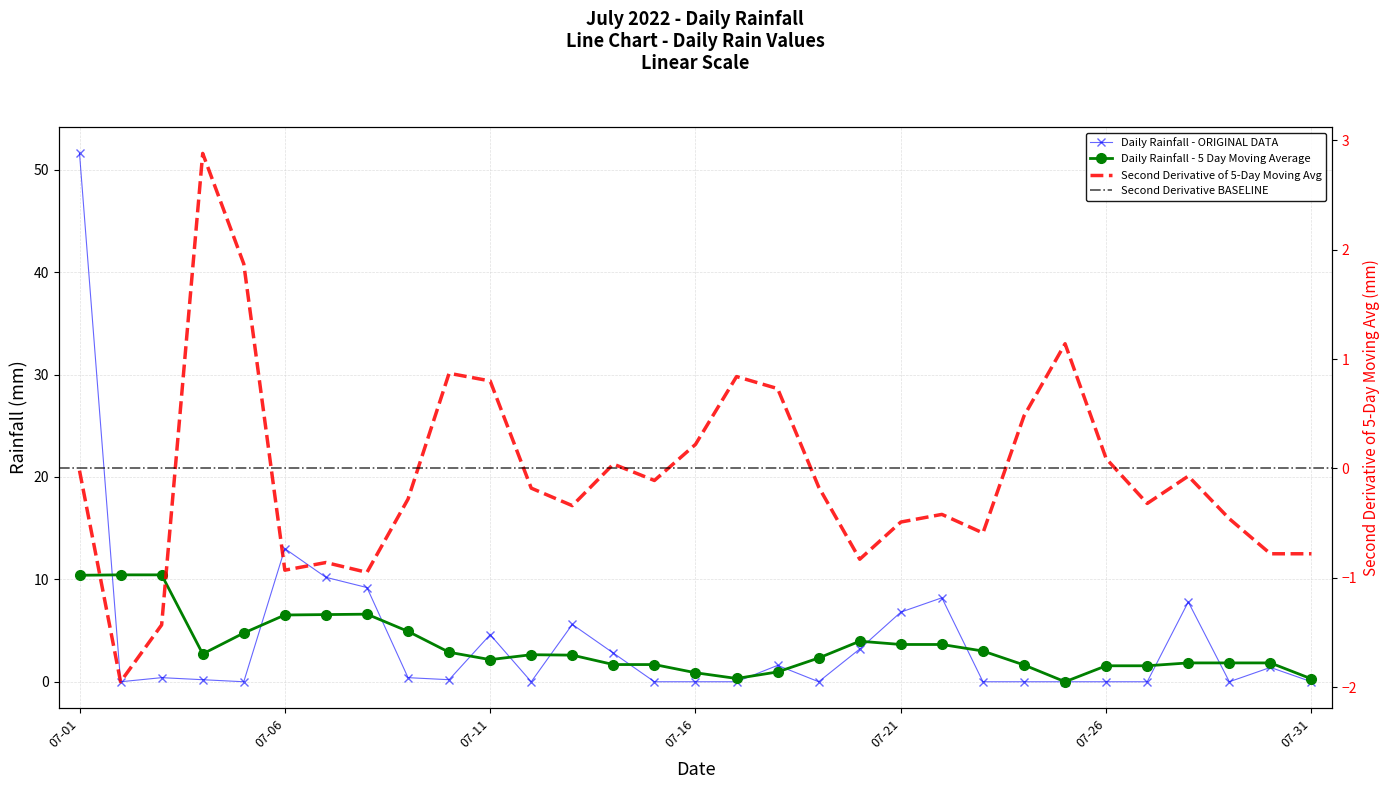

What is the difference between the maximum and minimum values?

51.6